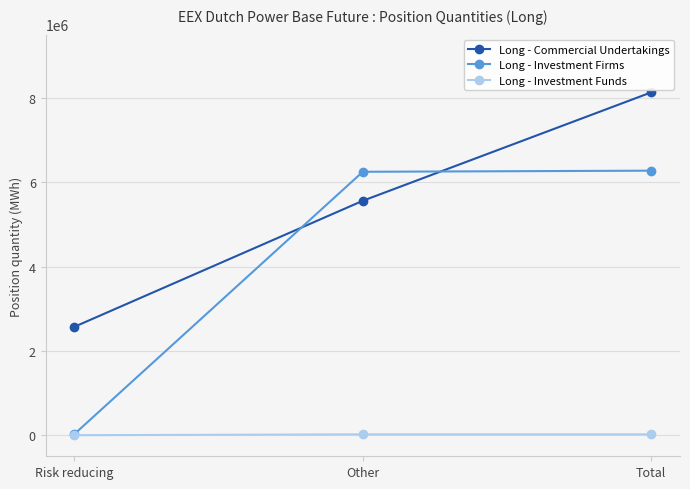

Which series has the widest spread of values?

Long - Investment Firms